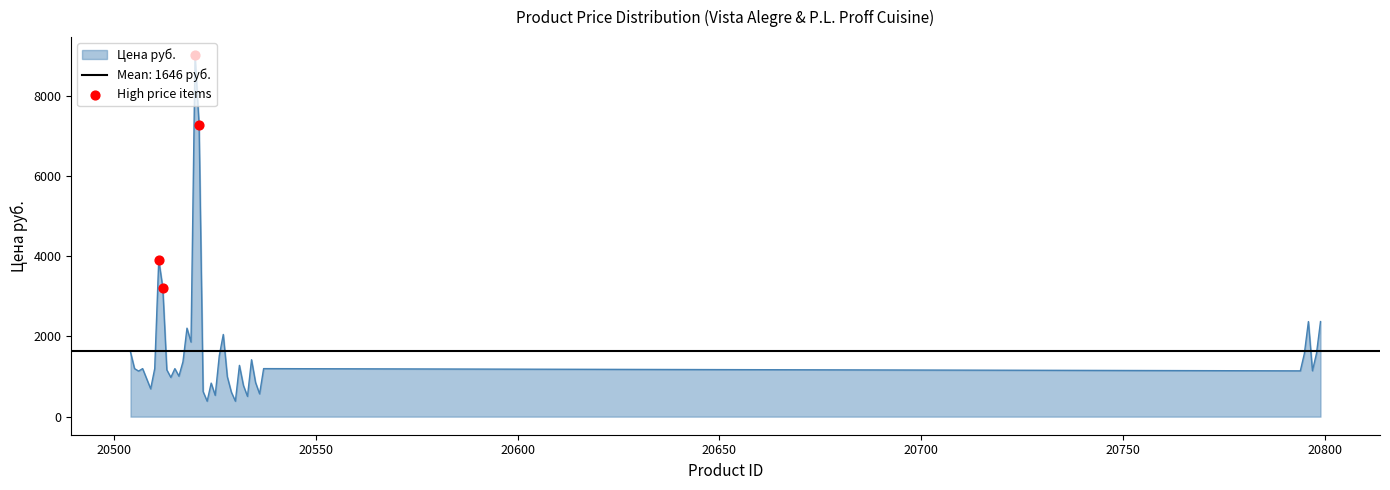

What is the lowest value of the Цена руб. series?

385